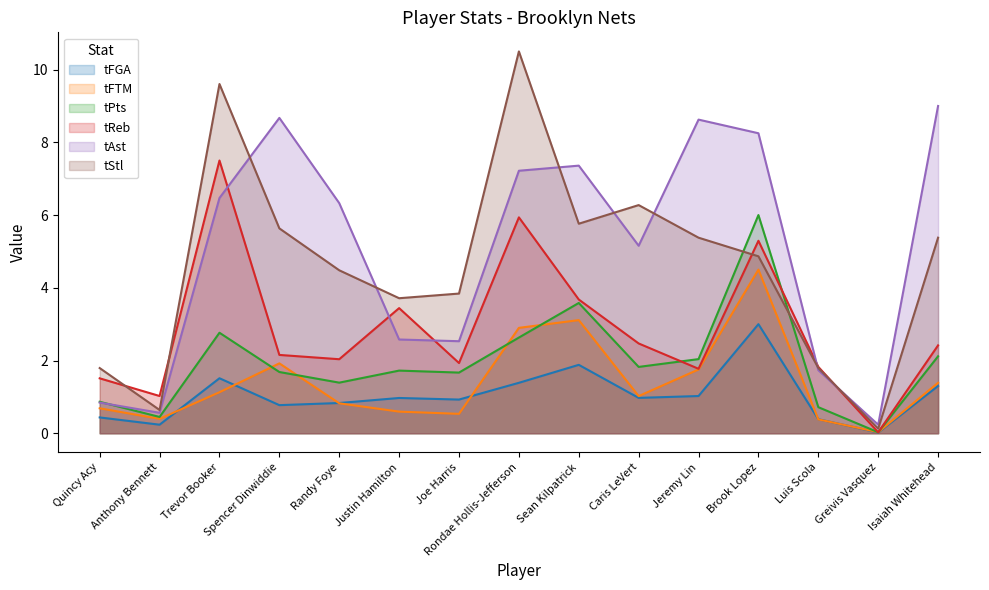

At which category is the sum across all series the highest?

Brook Lopez